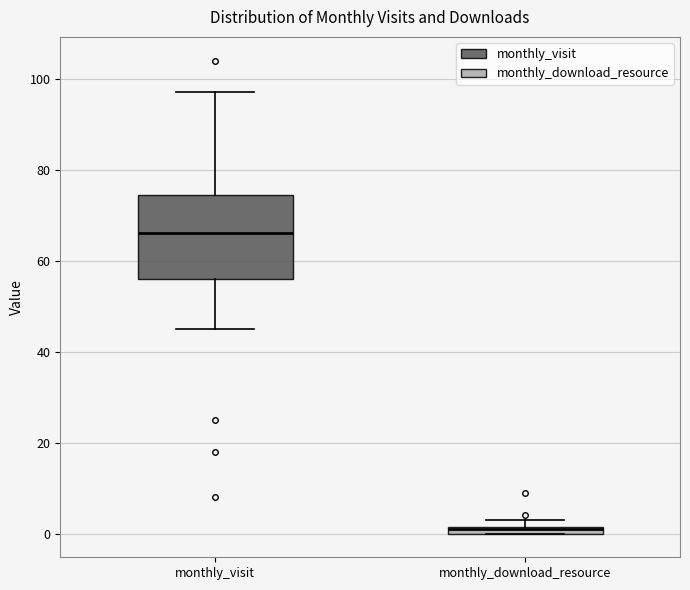

Where is the upper edge of the box for monthly_visit on the y-axis? The values are not printed on the chart, so give them approximately, as read against the axis.

74